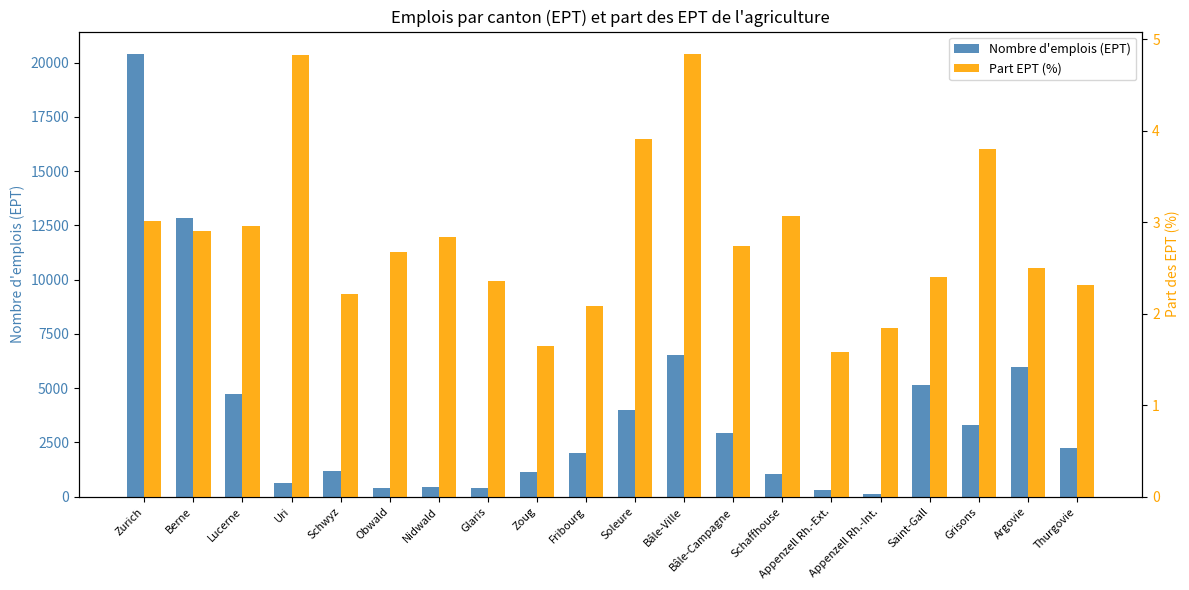

List the series in order of their peak value, lowest first.

Part EPT (%), Nombre d'emplois (EPT)